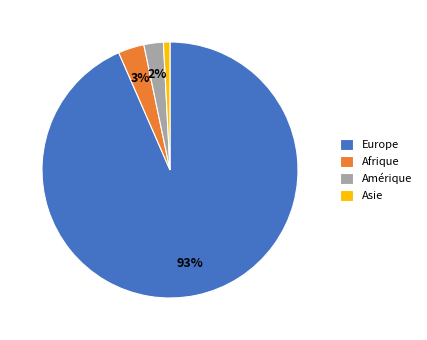

Is Afrique the majority of the pie?

No